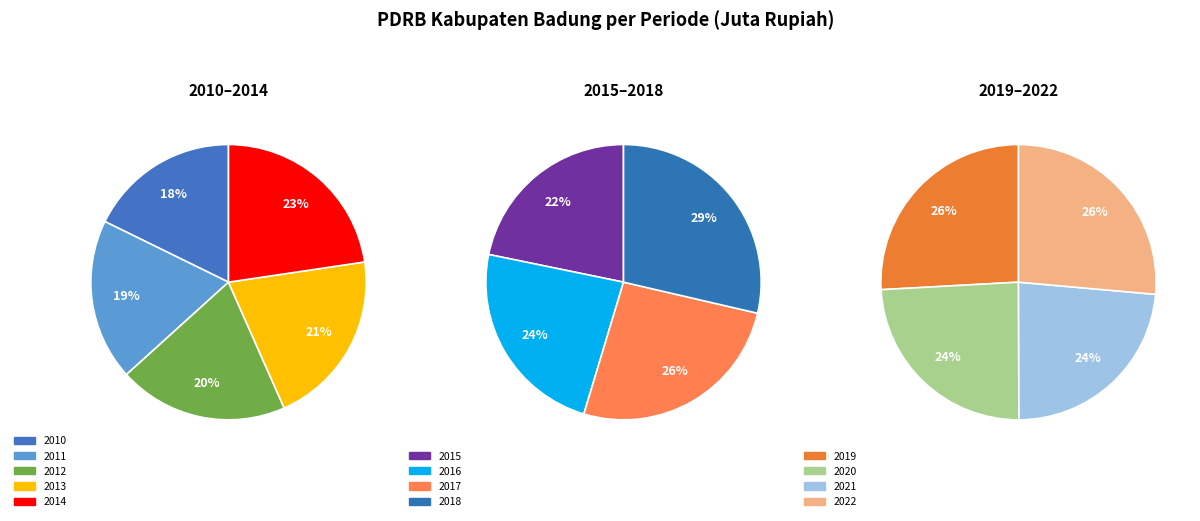

Is the sum of 2013 and 2022 greater than half?

No